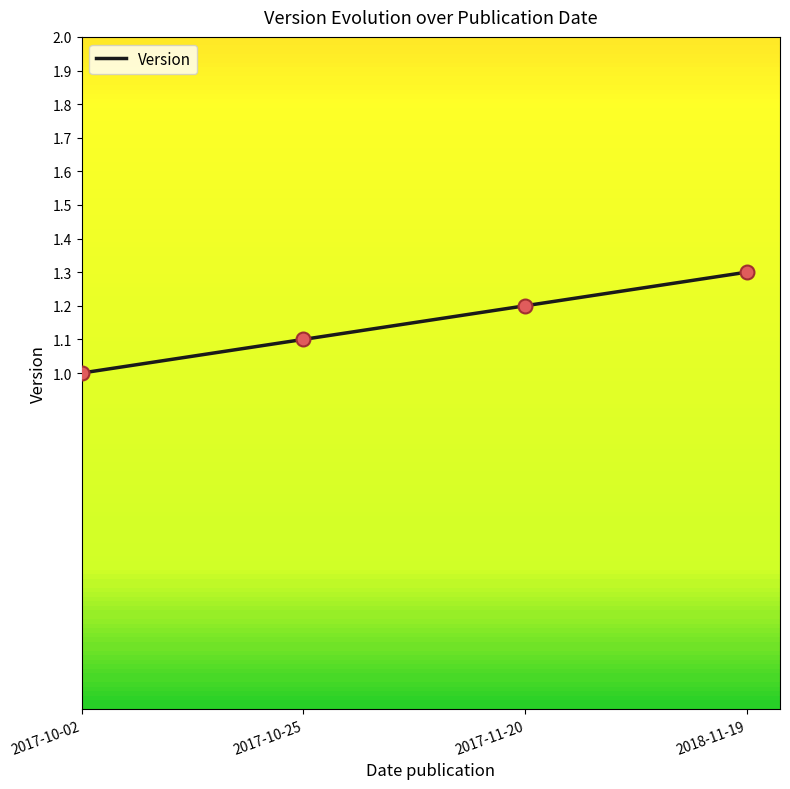

Between 2017-10-02 and 2018-11-19, which is larger?

2018-11-19